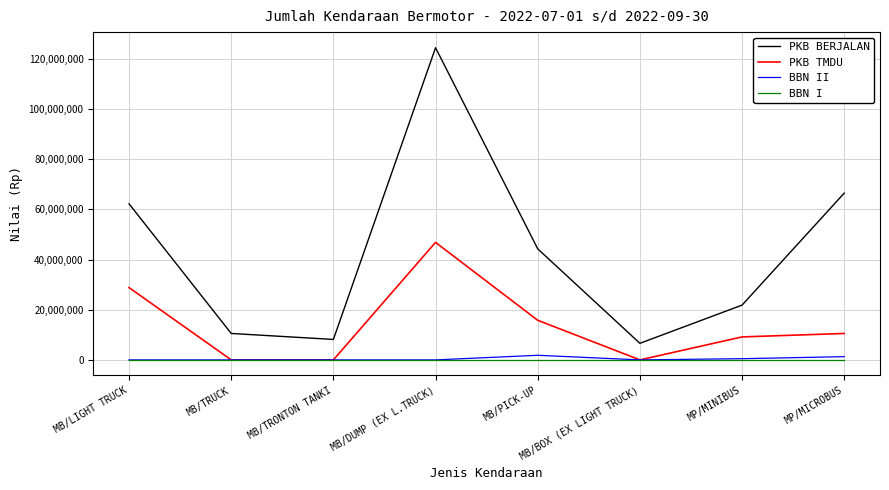

How many categories are shown in the chart?

8